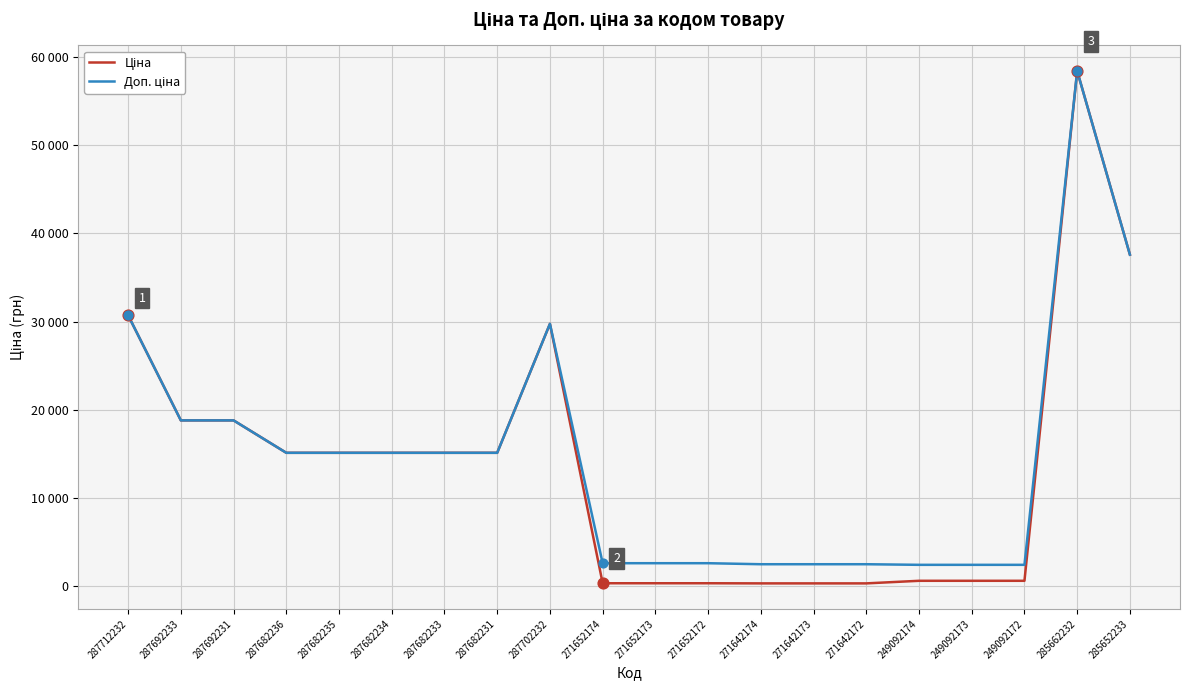

Does the chart have visible grid lines?

Yes